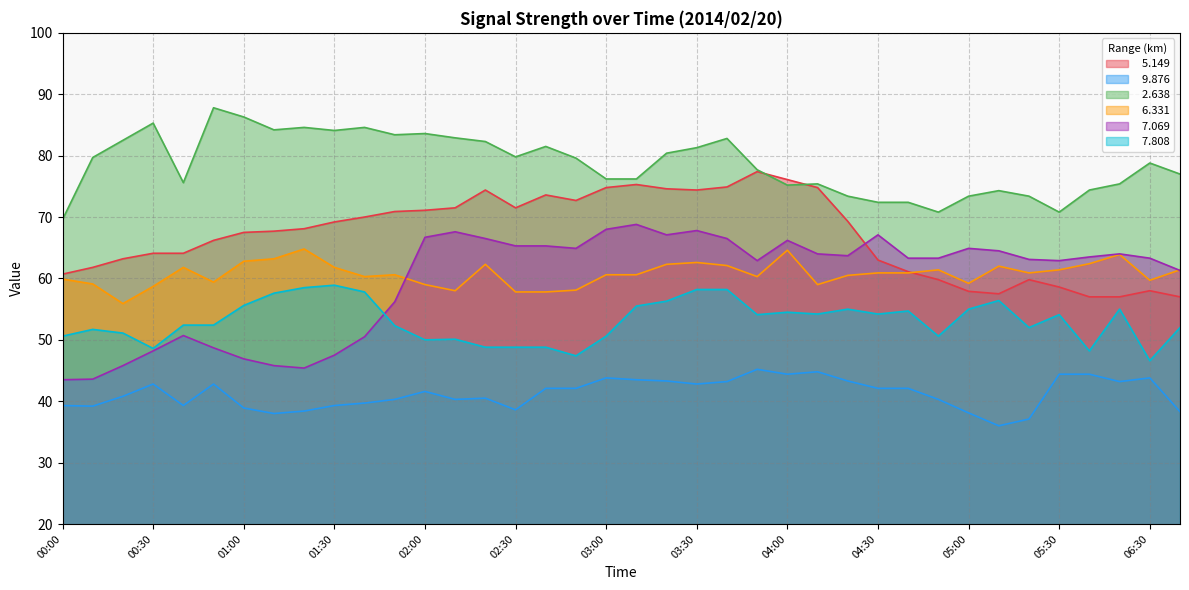

How many lines are shown in the chart?

6